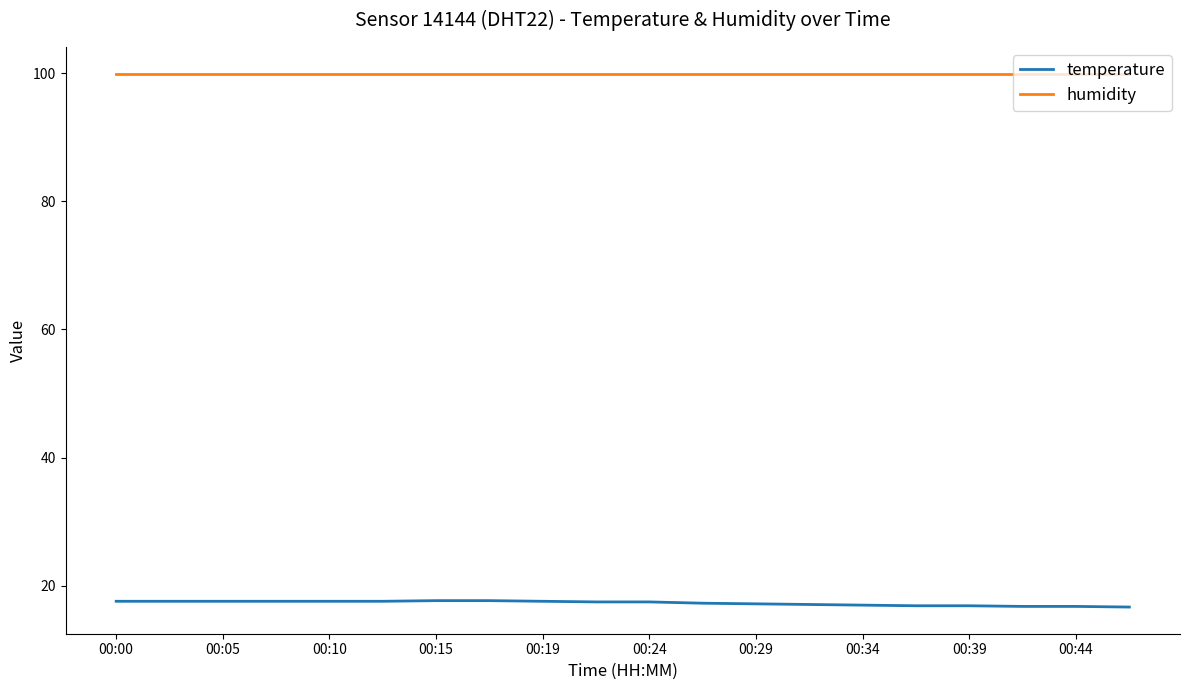

Which series has the widest spread of values?

temperature